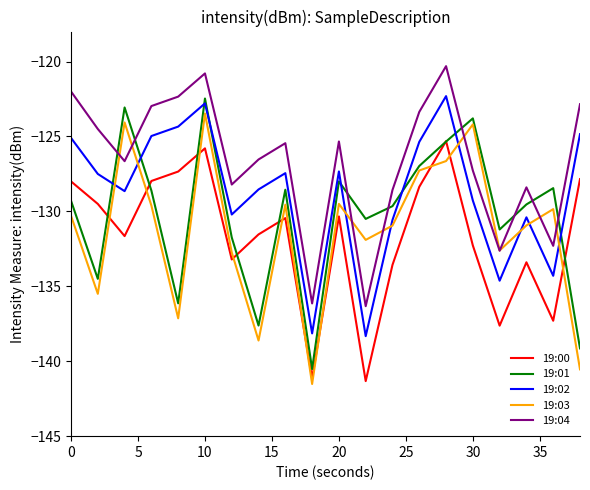

What is the lowest value of the 19:00 series?

-141.3